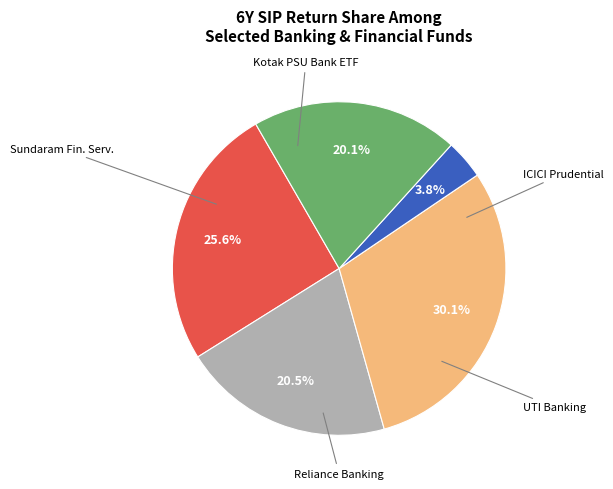

To the nearest percent, what is the average slice percentage?

20%